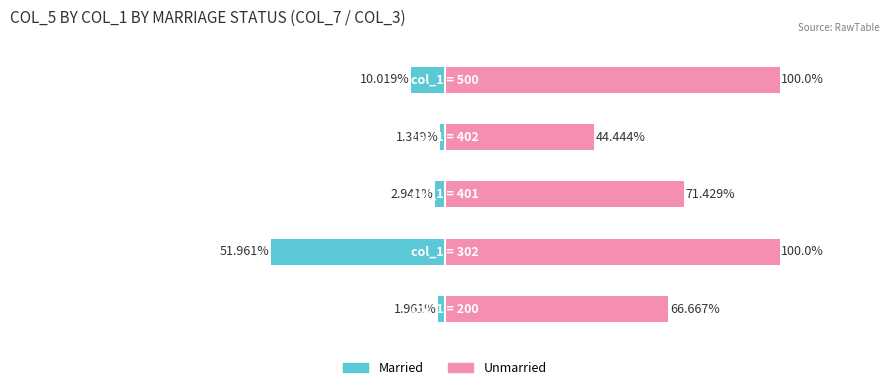

Between 1 and 3, which series saw the biggest shift?

Unmarried